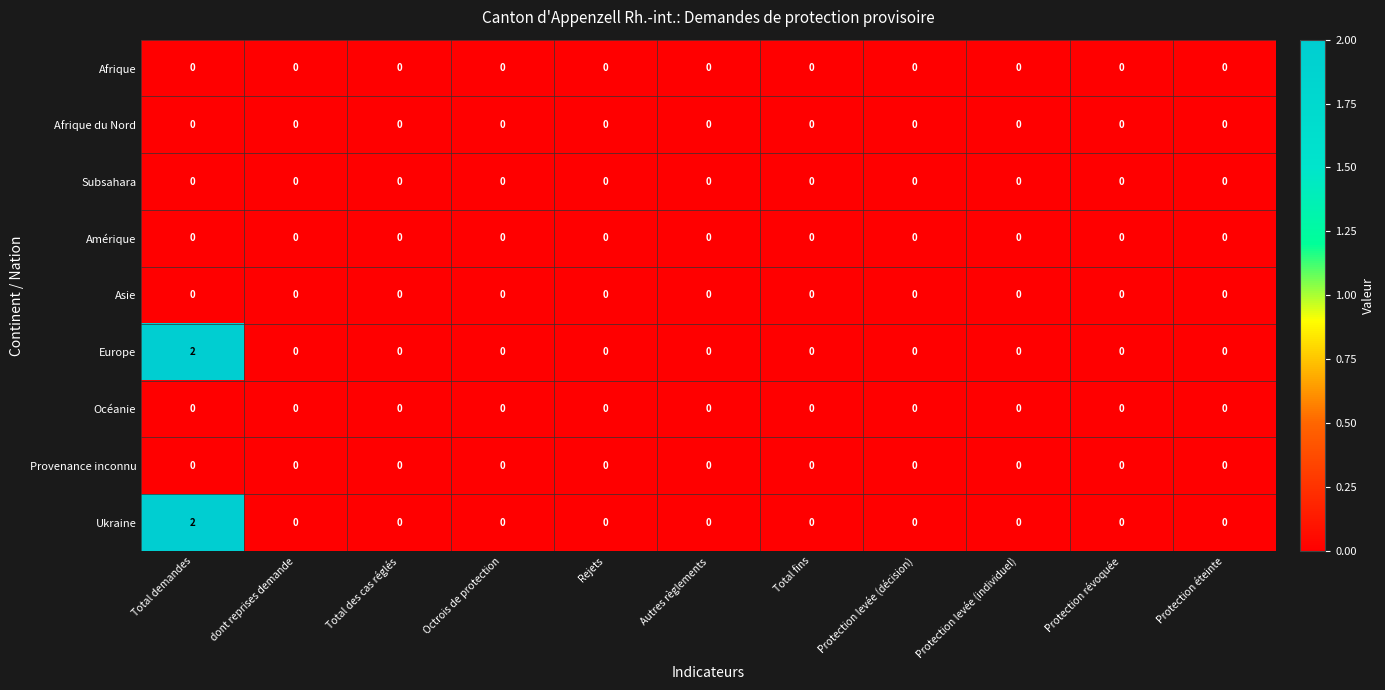

True or false: Ukraine has a value of 0 at Protection éteinte.

True